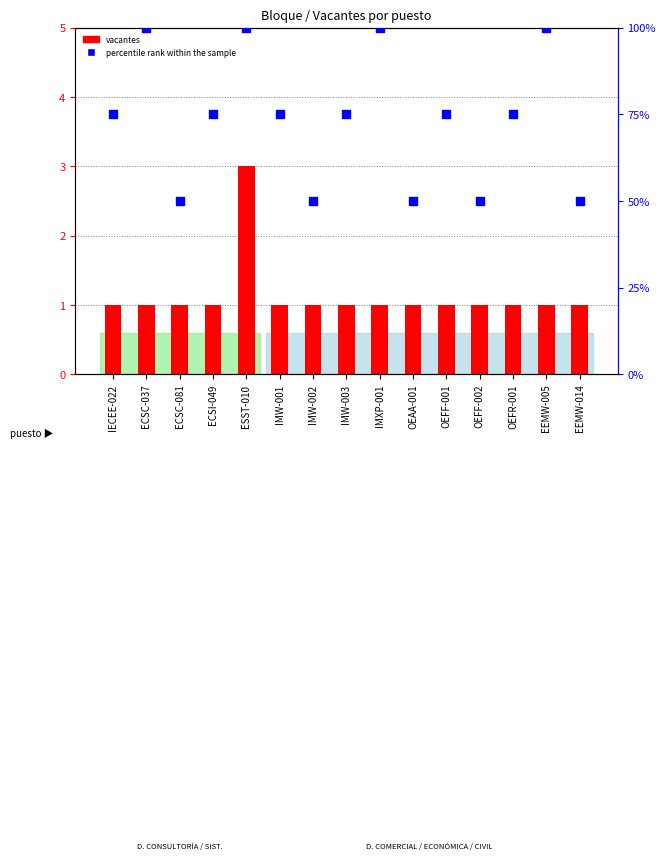

What are all the series names shown in the legend?

vacantes, percentile rank within the sample